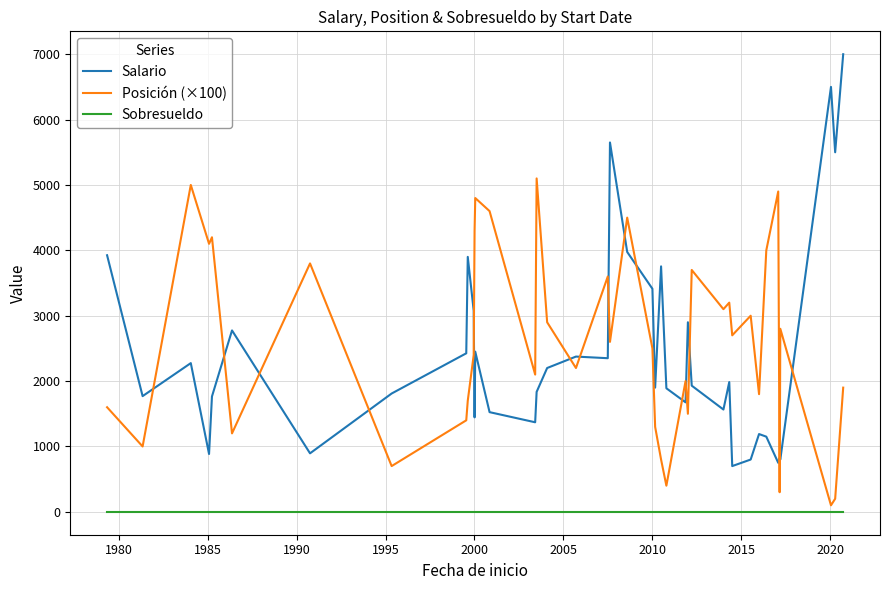

True or false: Salario and Sobresueldo cross at least once.

False